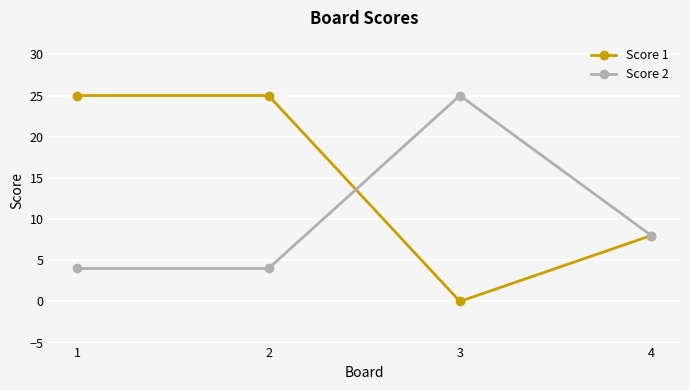

Reading right to left, extract all data points from this chart.

Score 1: 4=8	3=0	2=25	1=25
Score 2: 4=8	3=25	2=4	1=4